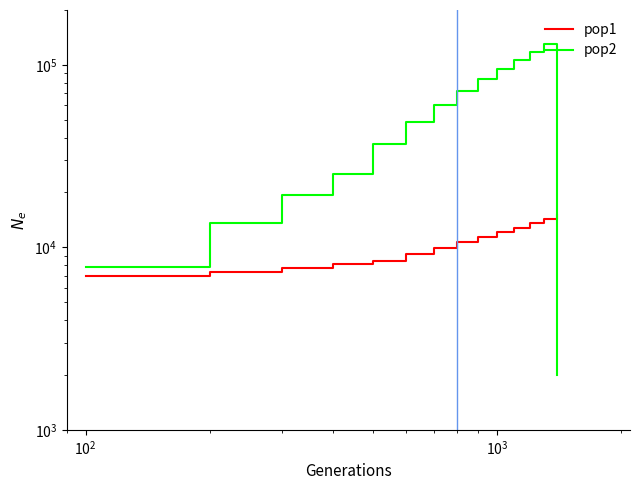

Which series ends up on top after the final intersection of pop1 and pop2?

pop1